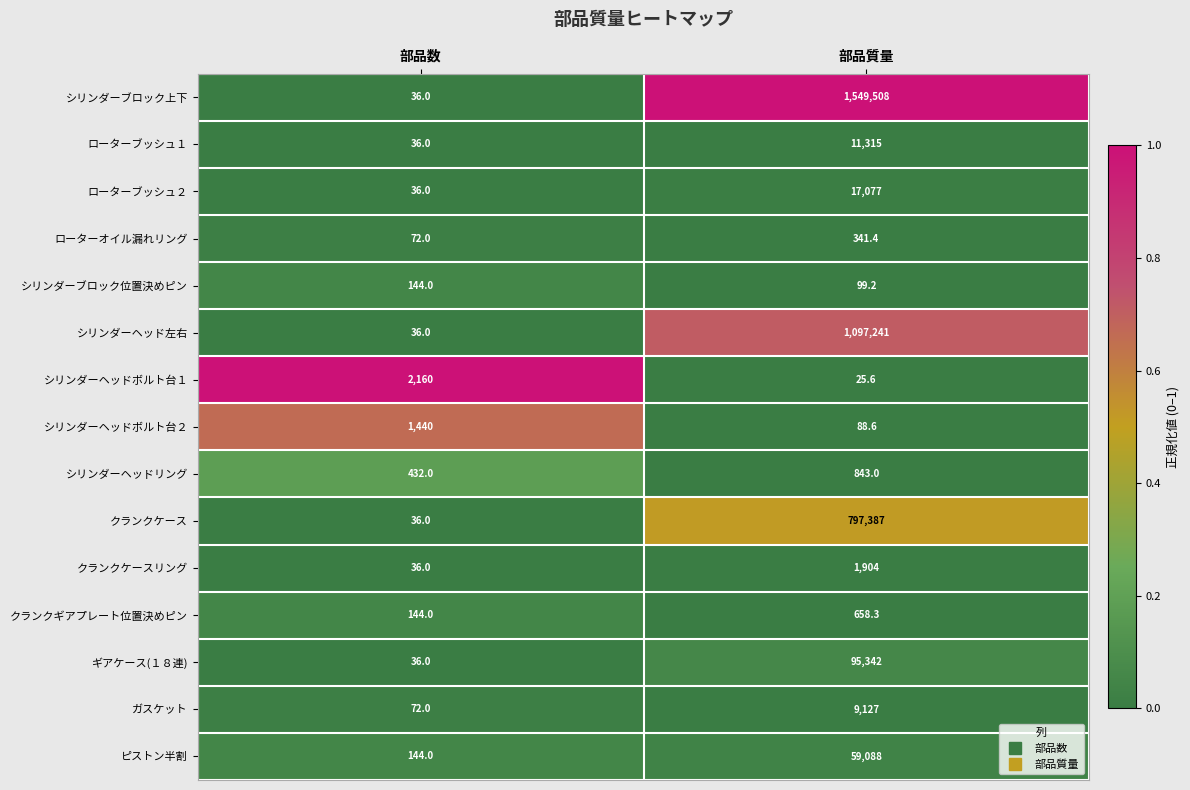

At which category is the sum across all series the highest?

部品質量